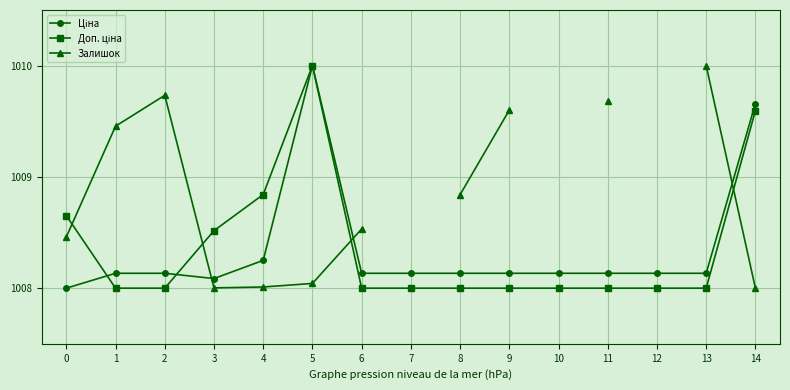

At which category is the sum across all series the highest?

5